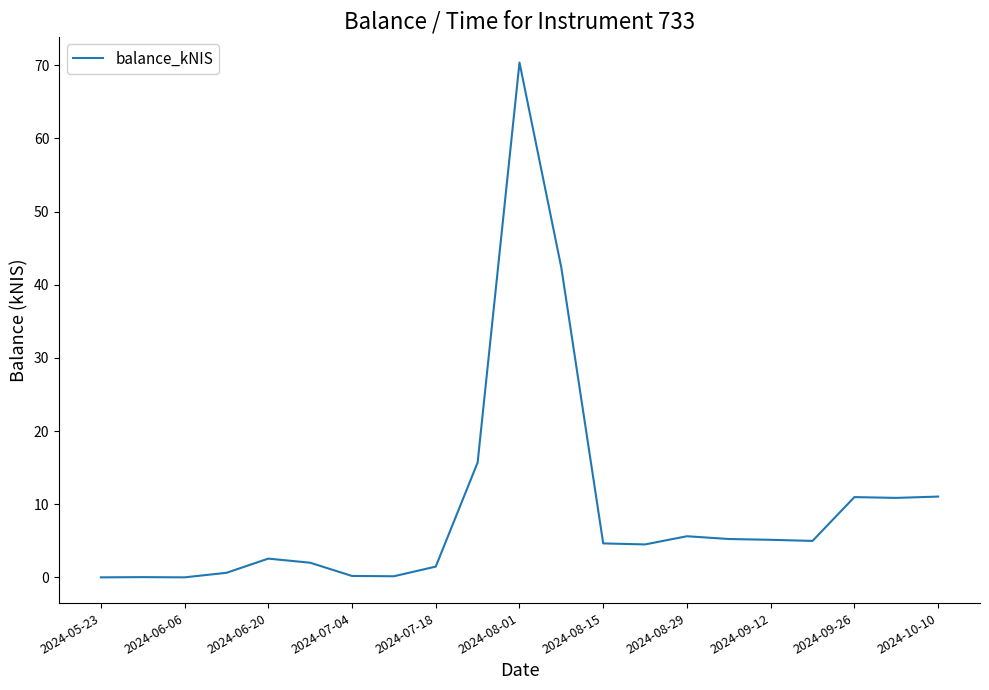

How many values are below 4?

9